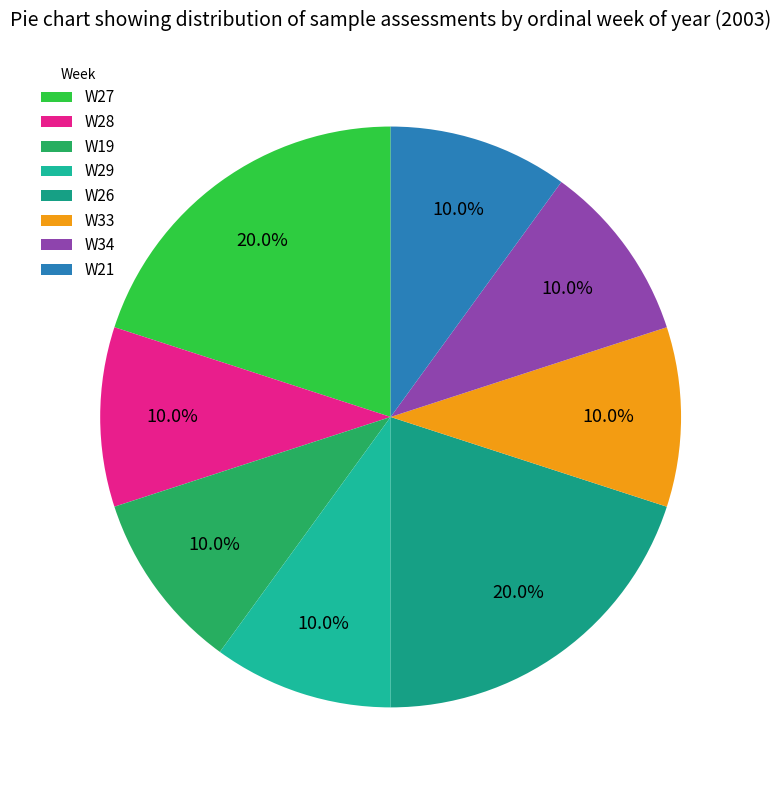

What percentage is NOT represented by W19?

90.0%